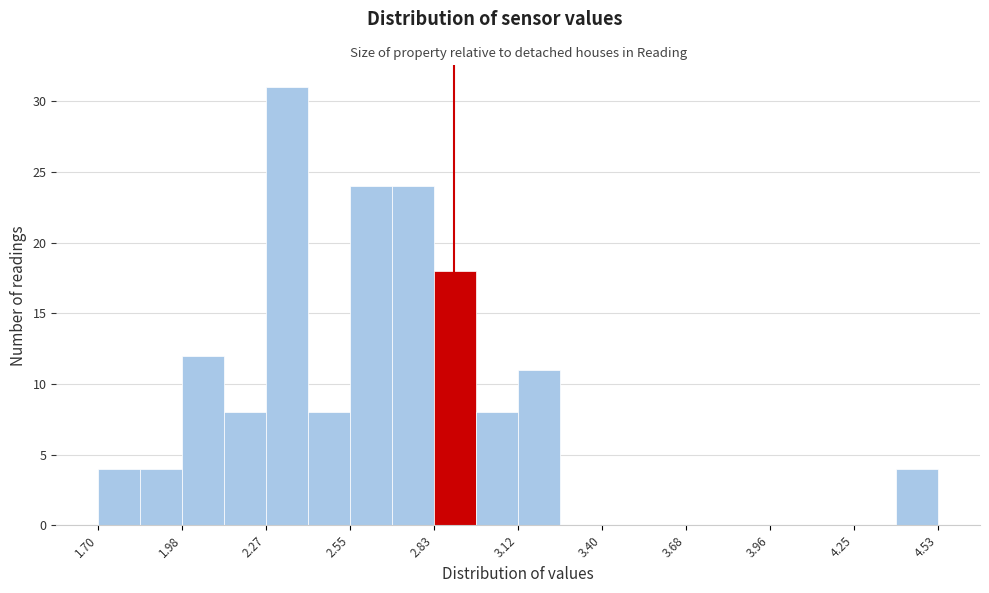

Read against the x-axis, roughly where is the centre of the tallest bar?

2.35